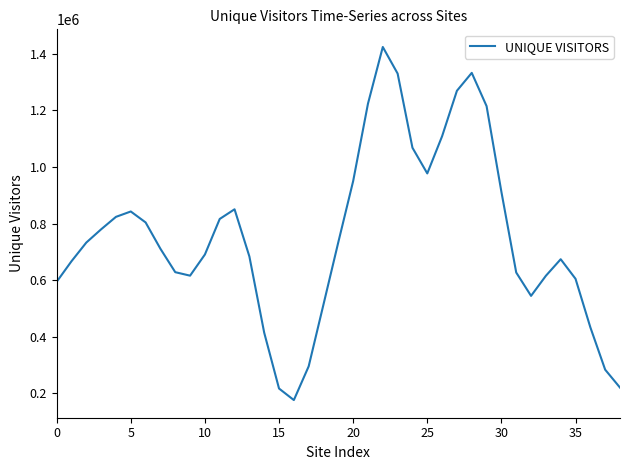

What is the greatest value displayed?

1424127